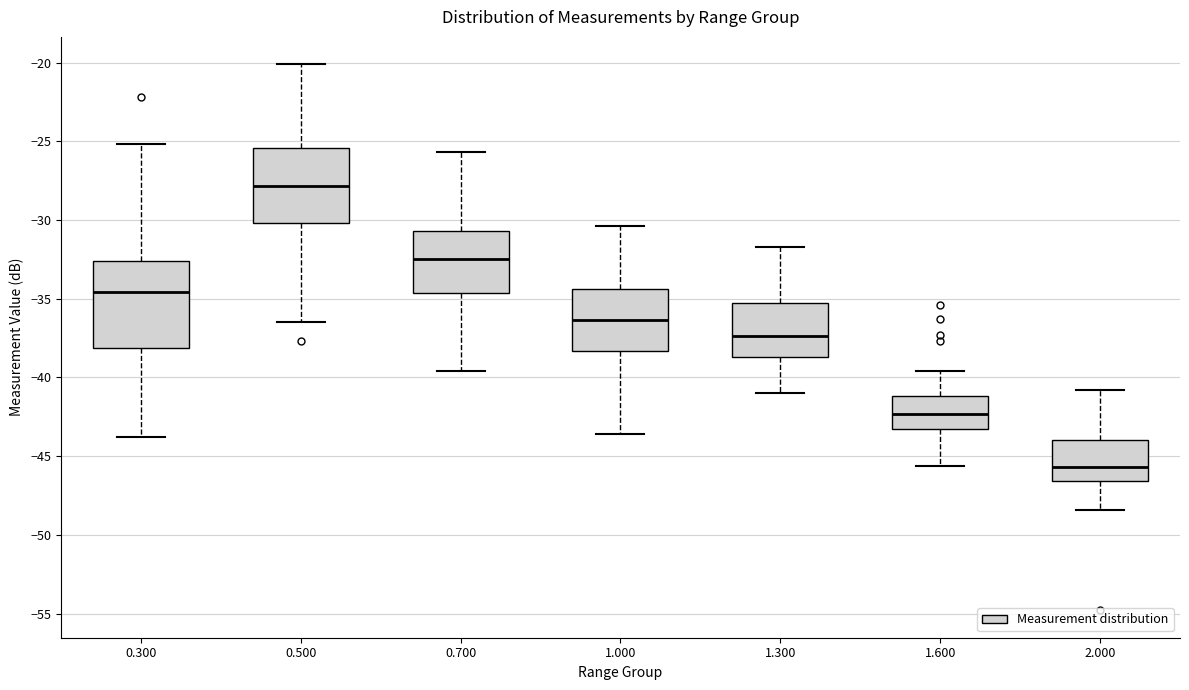

Where does the median line of the box at x = 2.000 sit on the y-axis? The values are not printed on the chart, so give them approximately, as read against the axis.

-45.5